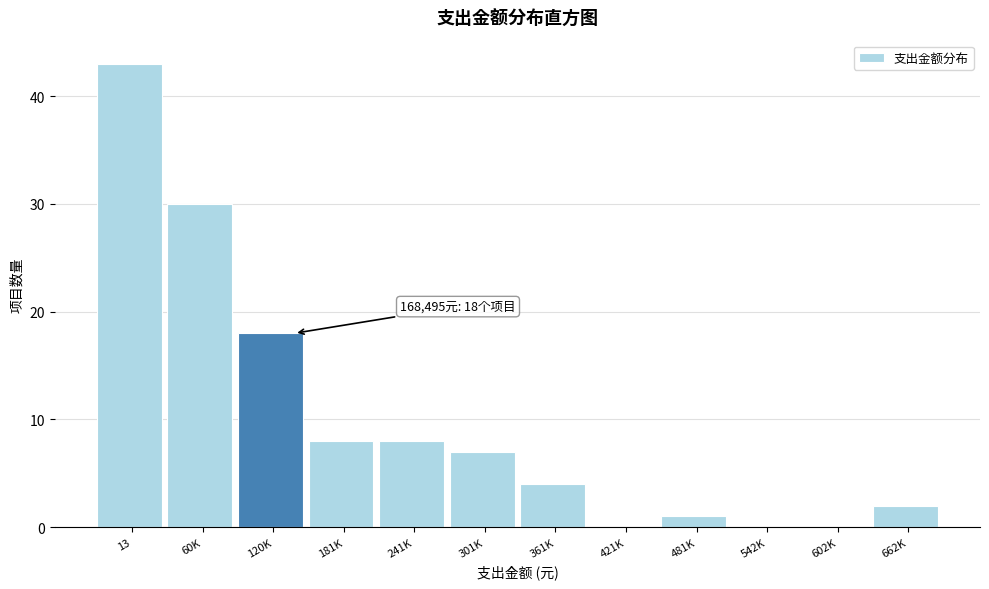

Reading left to right, transcribe all the data shown in this chart.

13=43	60K=30	120K=18	181K=8	241K=8	301K=7	361K=4	421K=0	481K=1	542K=0	602K=0	662K=2